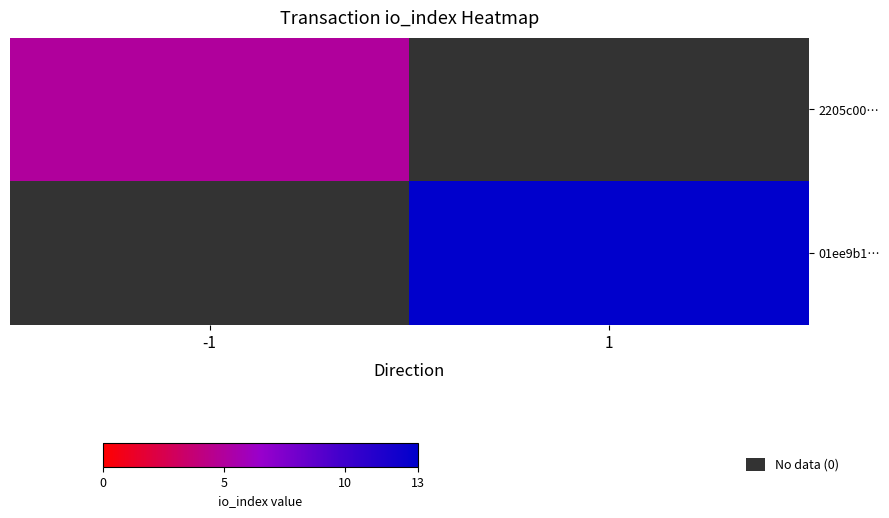

The 2205c00… series shows 5.0 at -1. True or false?

True